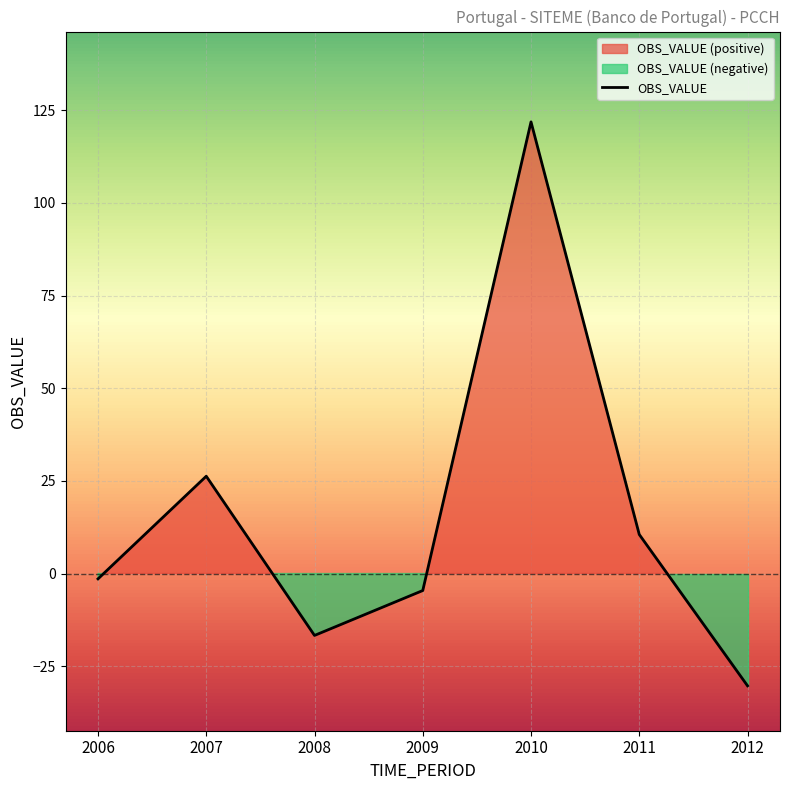

What is the difference between the values at 2006 and 2010?

123.3